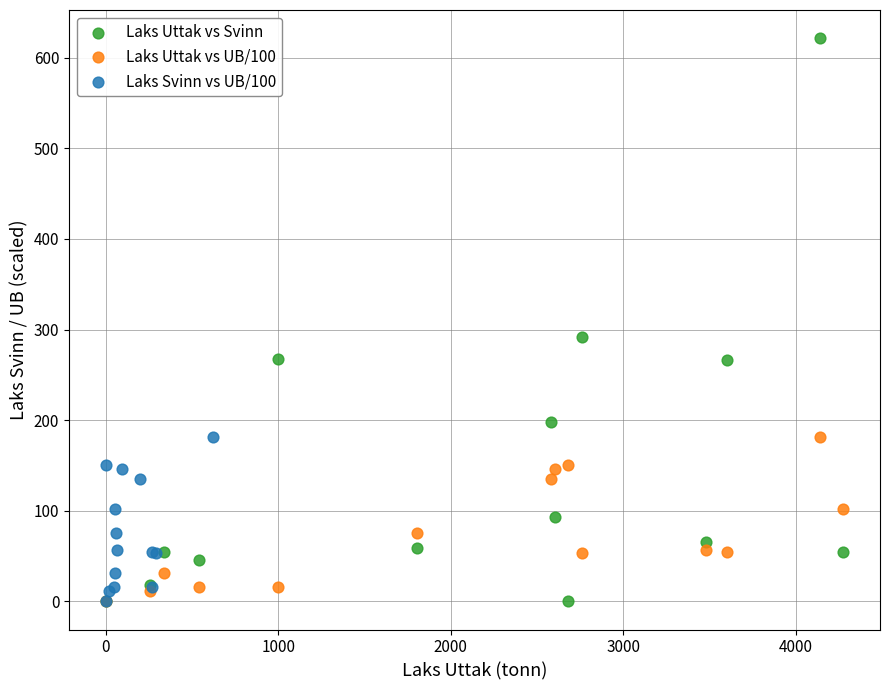

Which series has the widest spread of Y values?

Laks Uttak vs Svinn